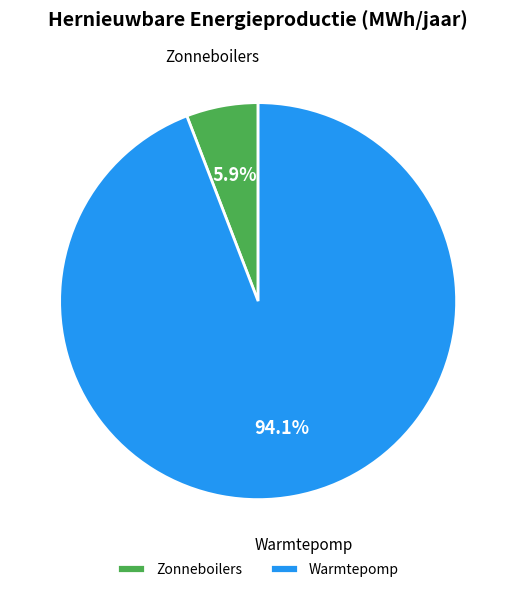

Which category accounts for the majority?

Warmtepomp